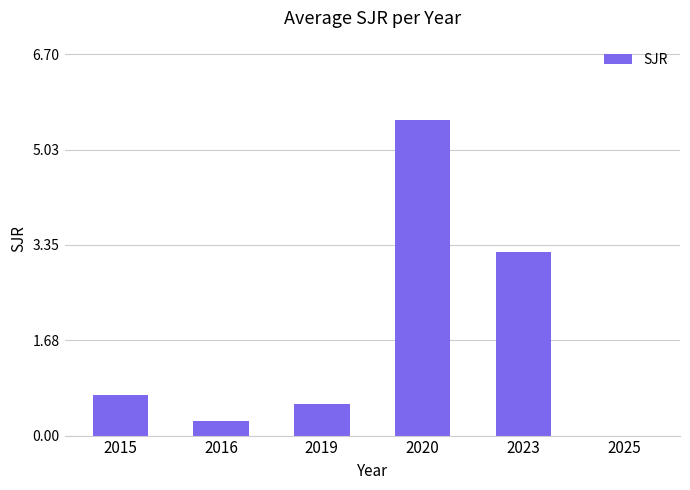

What is the sum of all values?

10.3